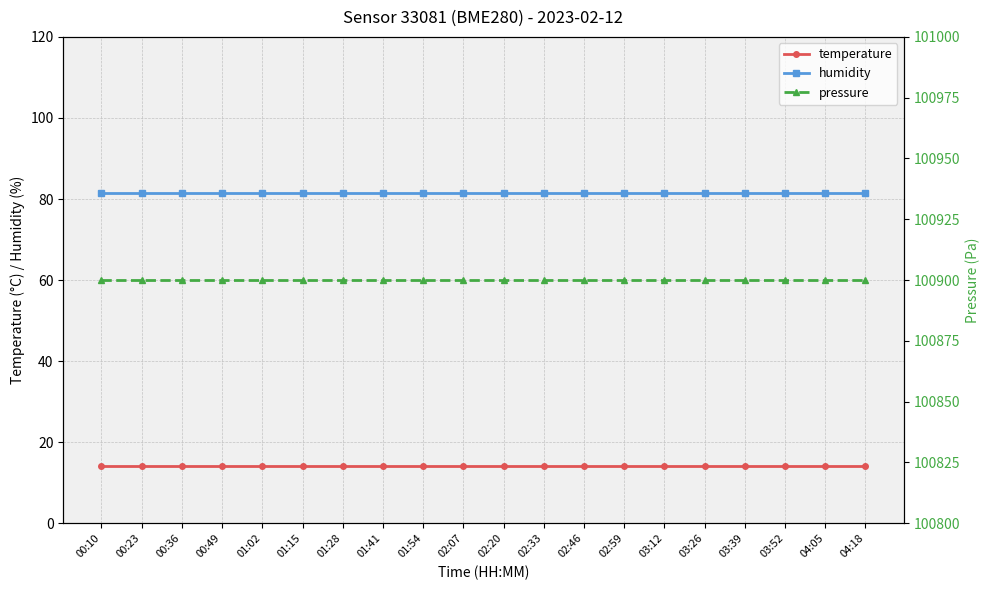

At how many categories does at least one series exceed 15896?

20